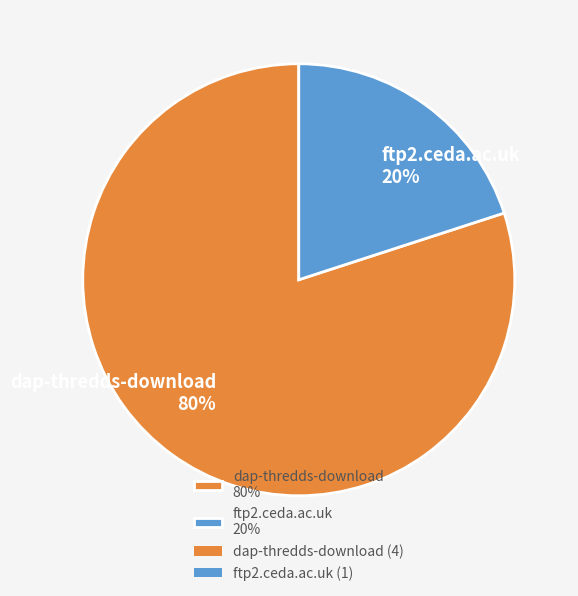

Is it true that ftp2.ceda.ac.uk is 20% of the pie?

True